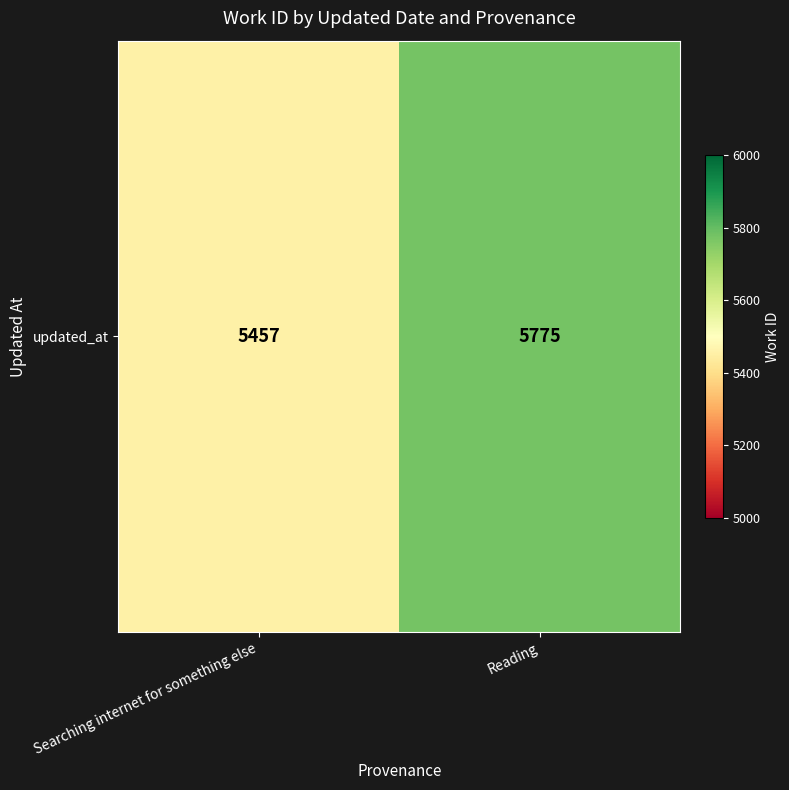

Approximately how many times larger is the value at Reading compared to Searching internet for something else?

1.1